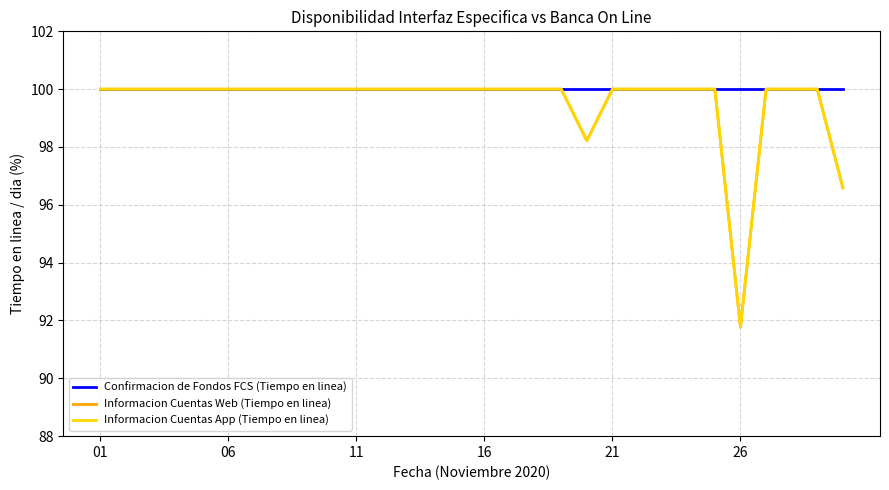

True or false: Confirmacion de Fondos FCS (Tiempo en linea) and Informacion Cuentas Web (Tiempo en linea) intersect in this chart.

False